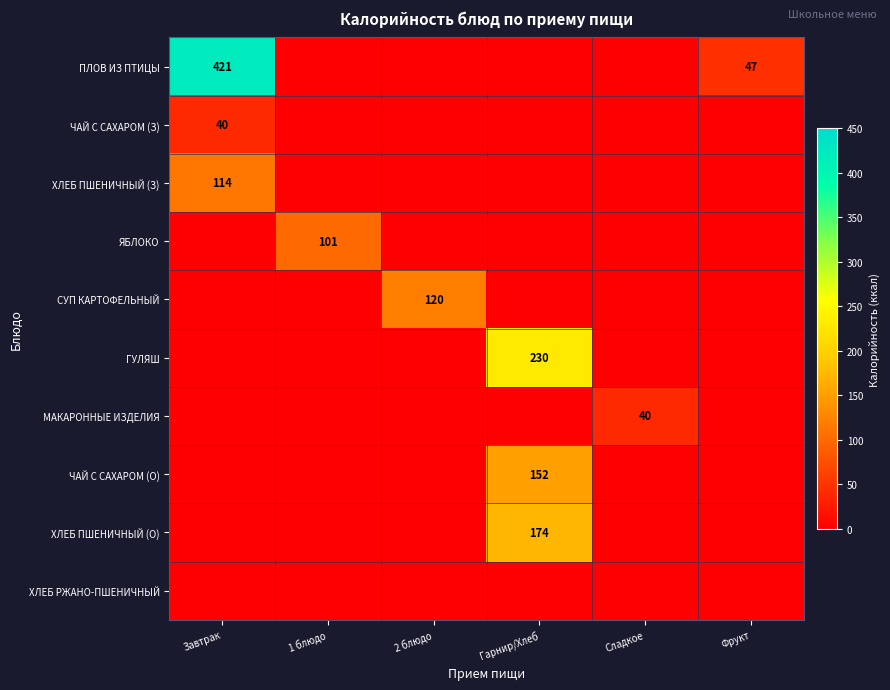

True or false: МАКАРОННЫЕ ИЗДЕЛИЯ has a value of 72 at Сладкое.

False